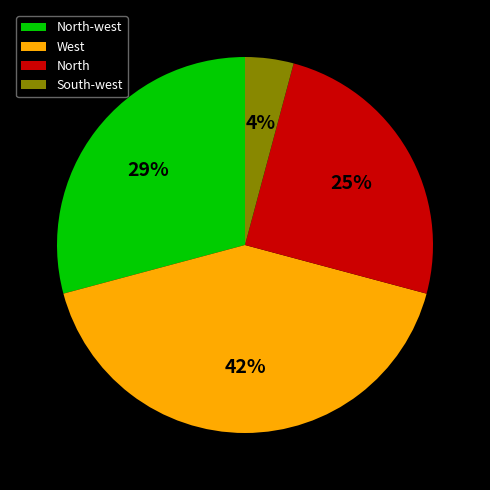

To the nearest percent, what is the combined percentage of North and South-west?

29%